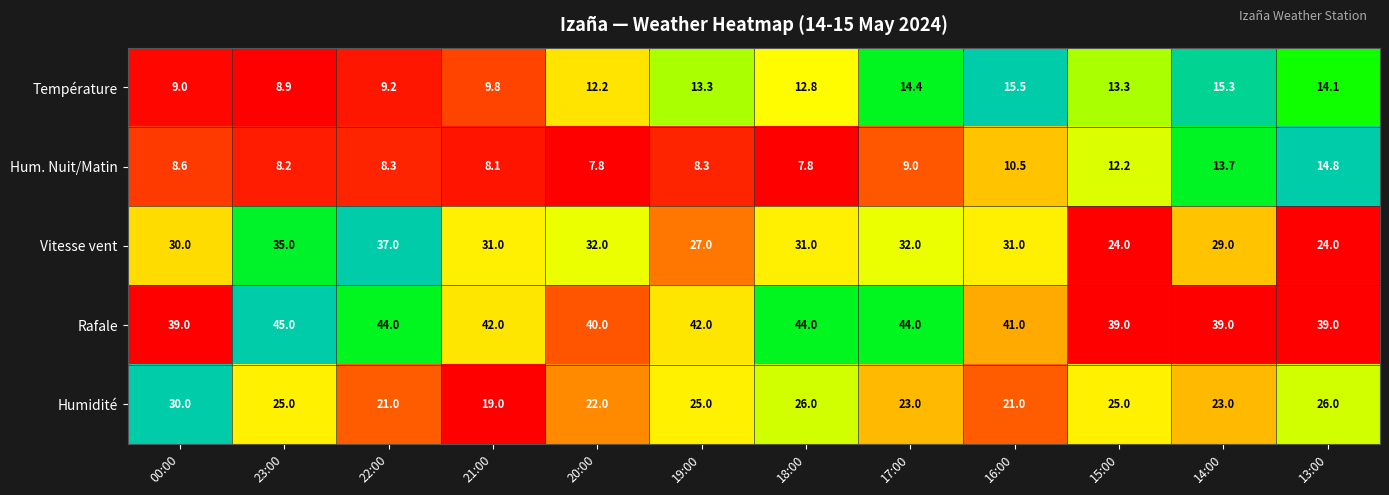

How many series are shown in this chart?

5